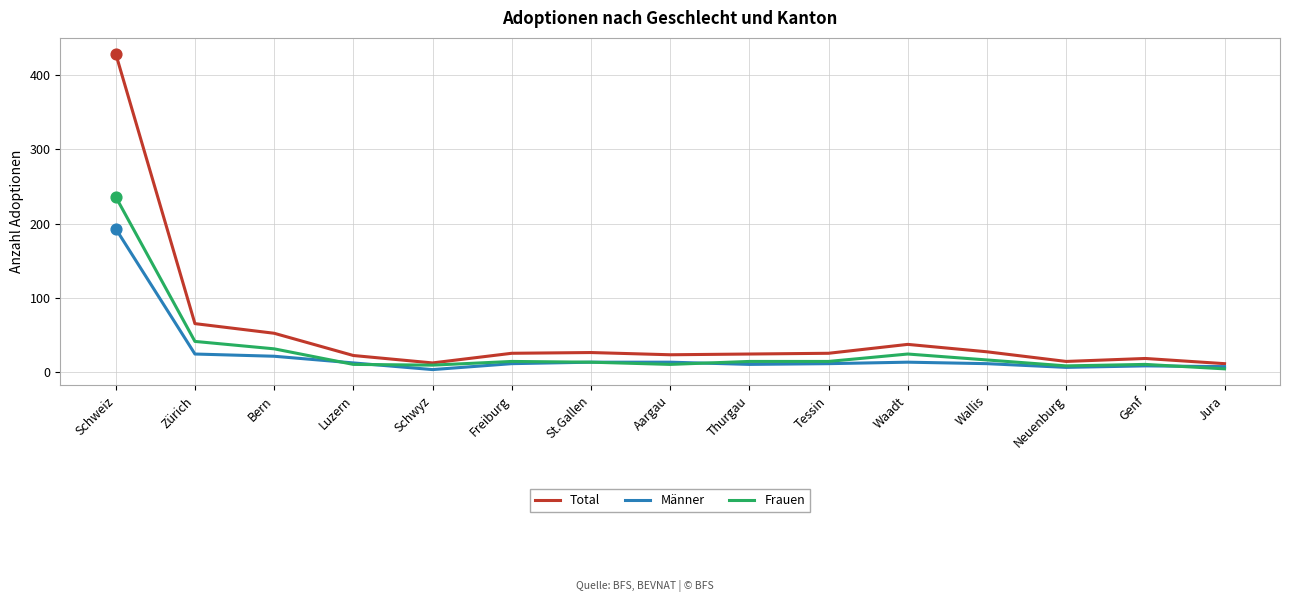

What are all the series names shown in the legend?

Total, Männer, Frauen